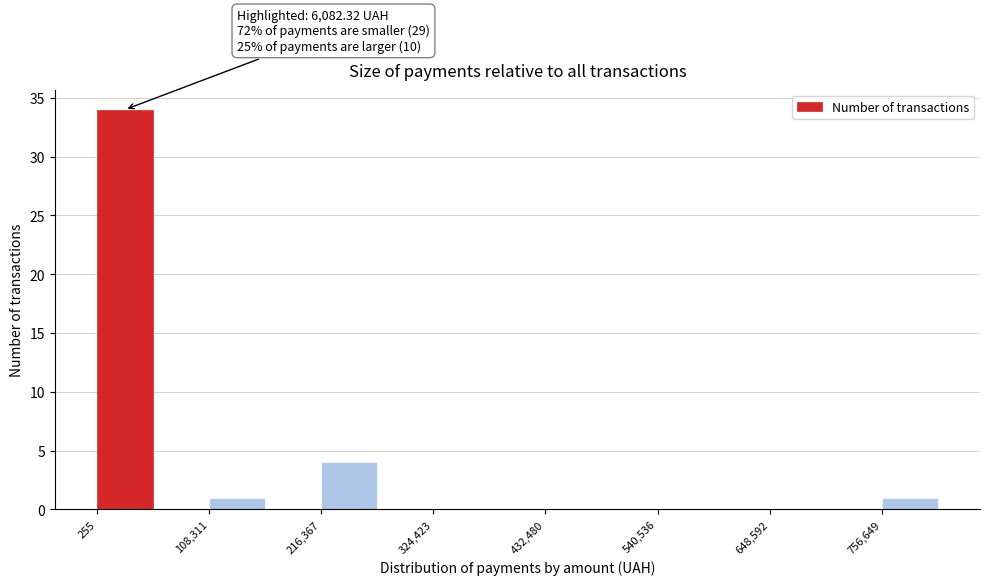

Read against the x-axis, roughly where is the centre of the tallest bar?

20000